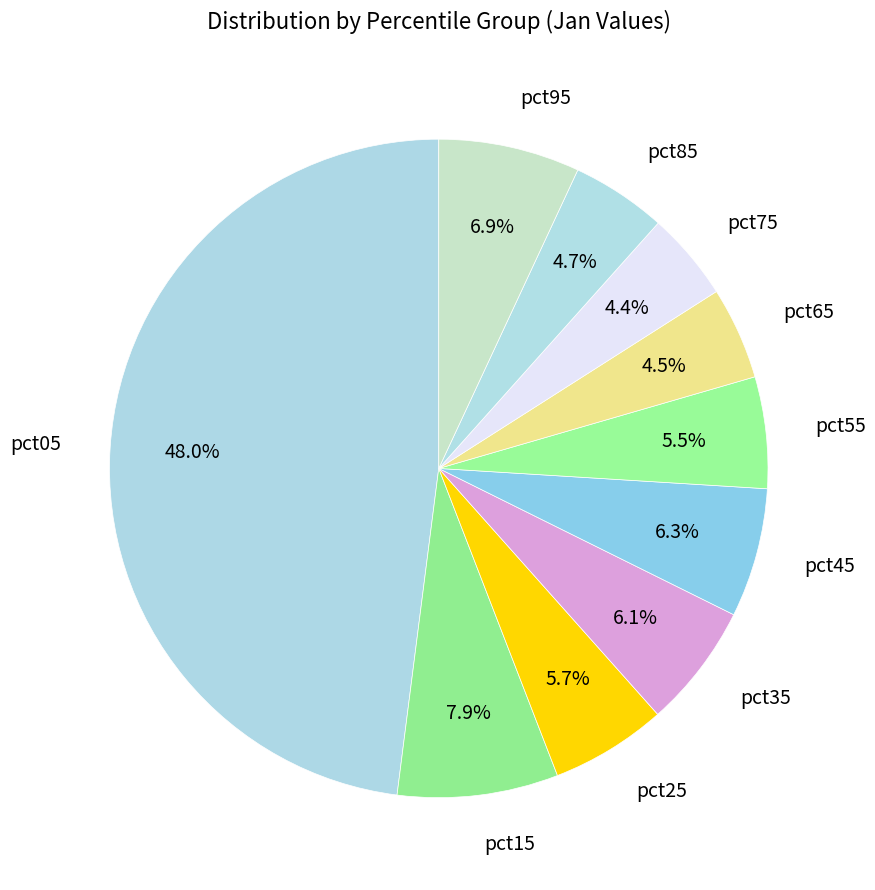

Does any single category account for the majority?

No